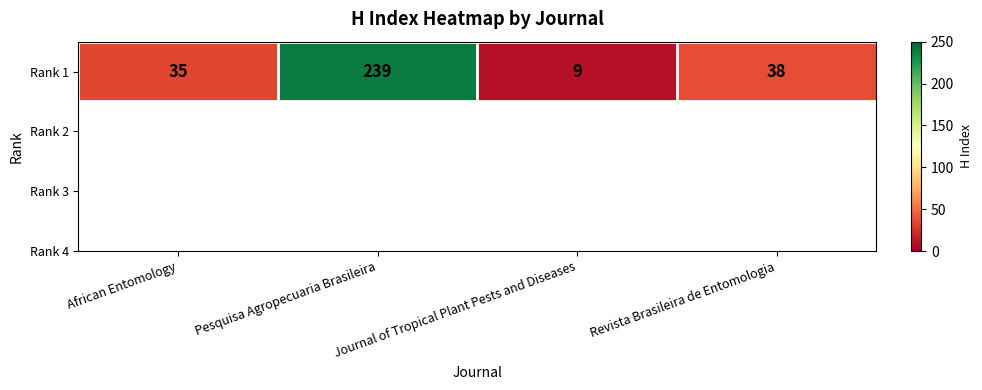

The value at Revista Brasileira de Entomologia is 20. True or false?

False